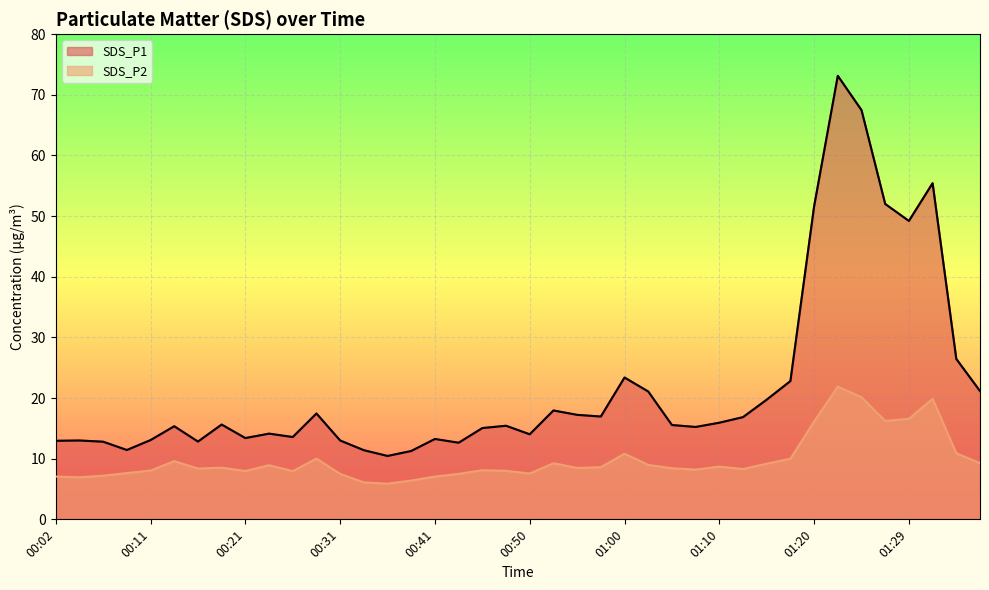

Which has a higher value, 00:43 or 01:25?

01:25